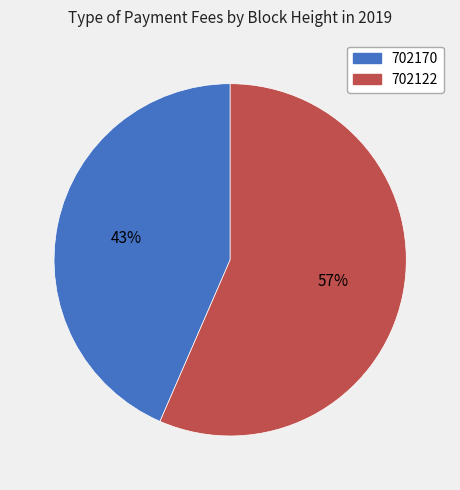

Does any single category account for the majority?

Yes